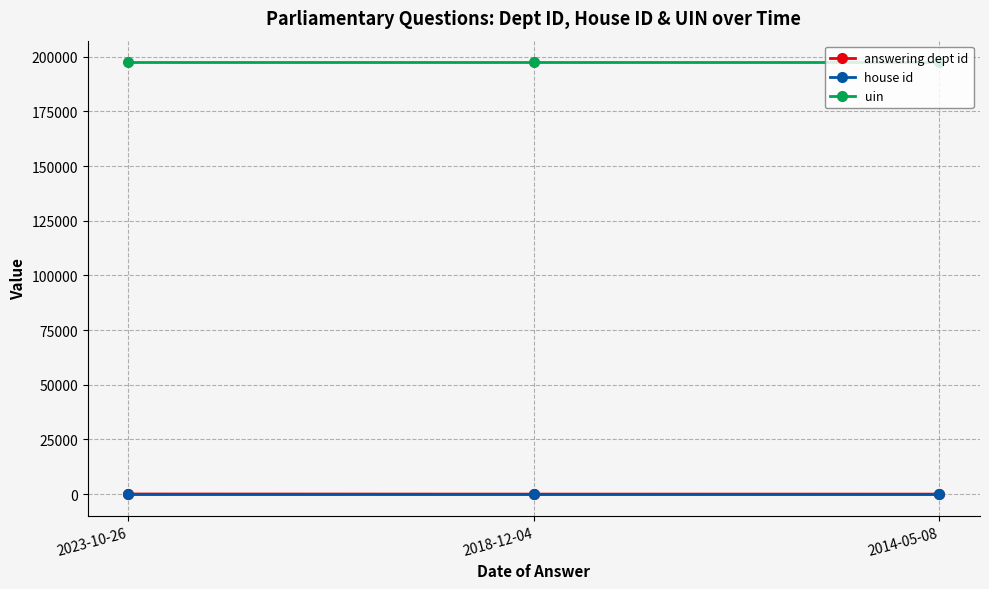

The uin series shows 303164 at 2018-12-04. True or false?

False